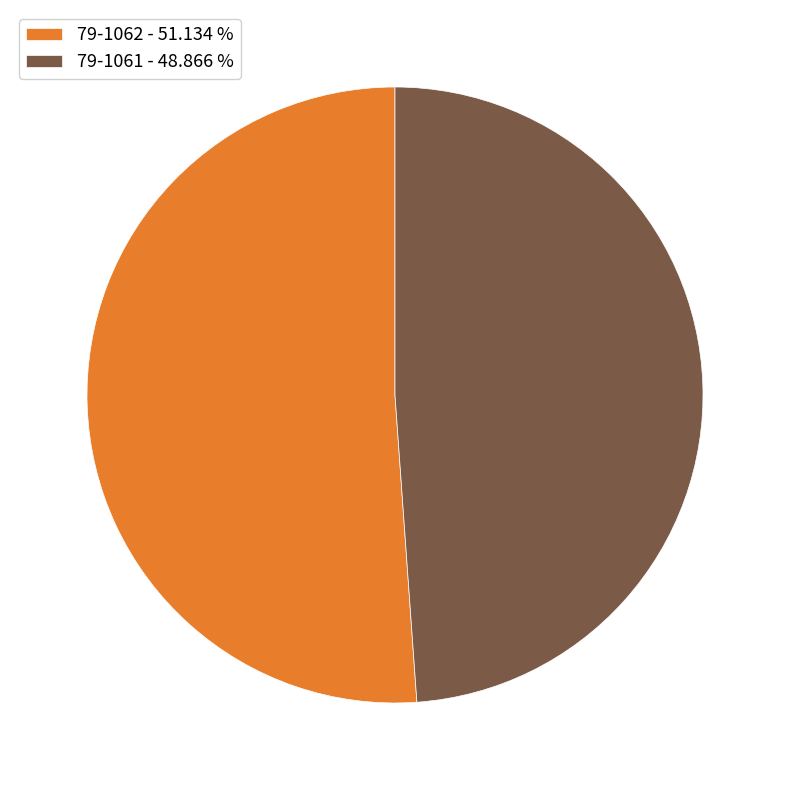

Rank the categories by value from highest to lowest.

79-1062, 79-1061